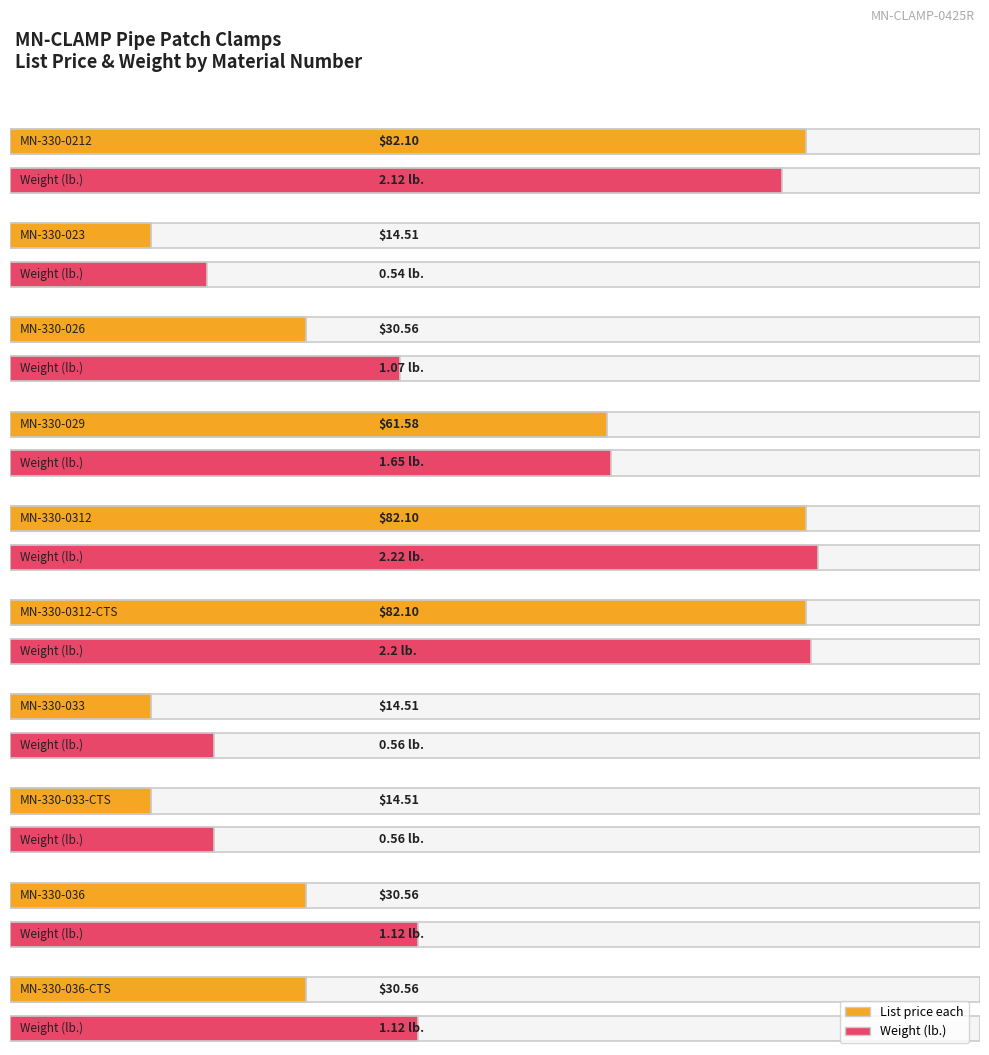

List the series in order of their peak value, lowest first.

Weight (lb.), List price each